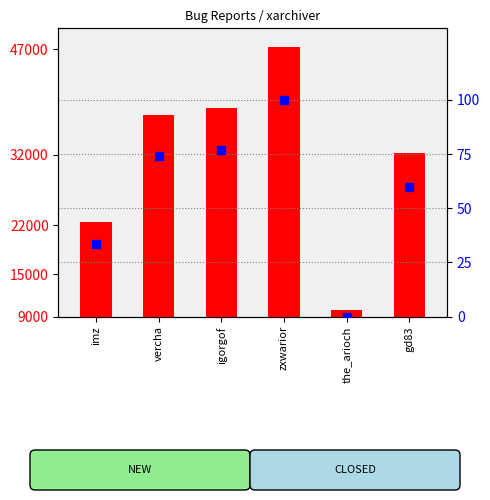

At which category is the sum across all series the highest?

zxwarior